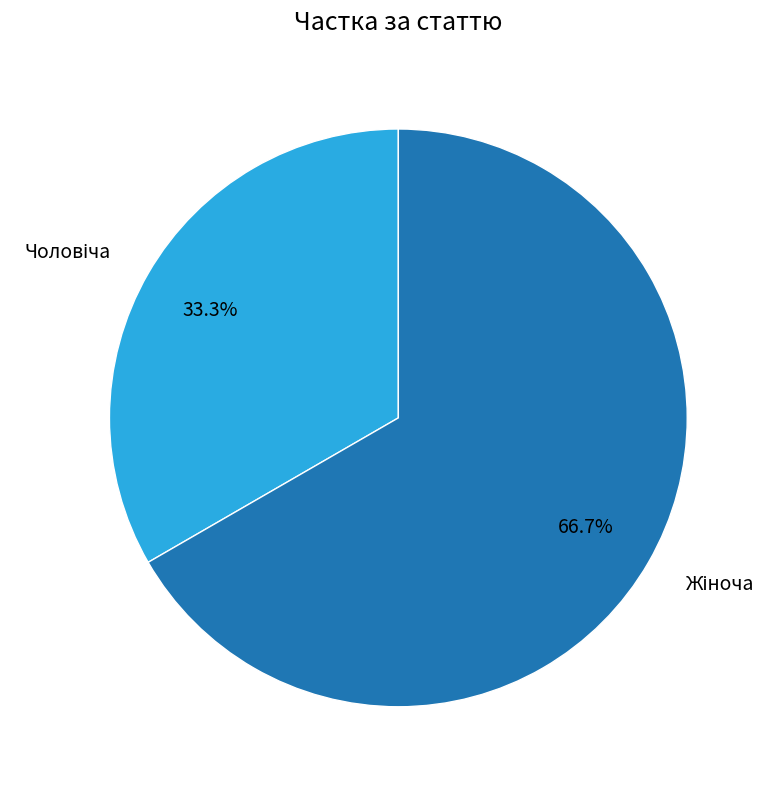

Is there a majority slice in this chart?

Yes